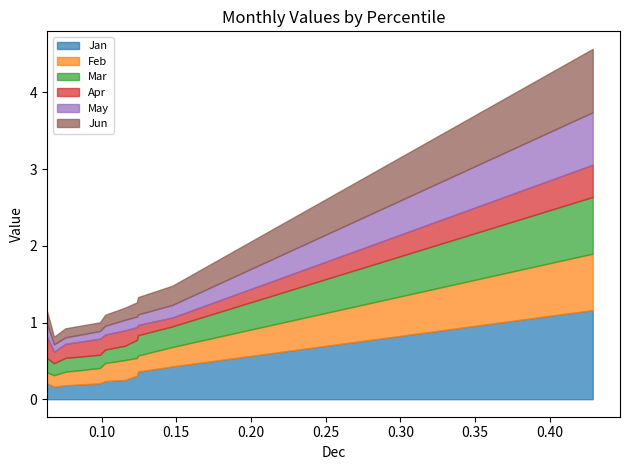

Is the value of Jun at pct05 greater than the value of Jan at pct65?

No